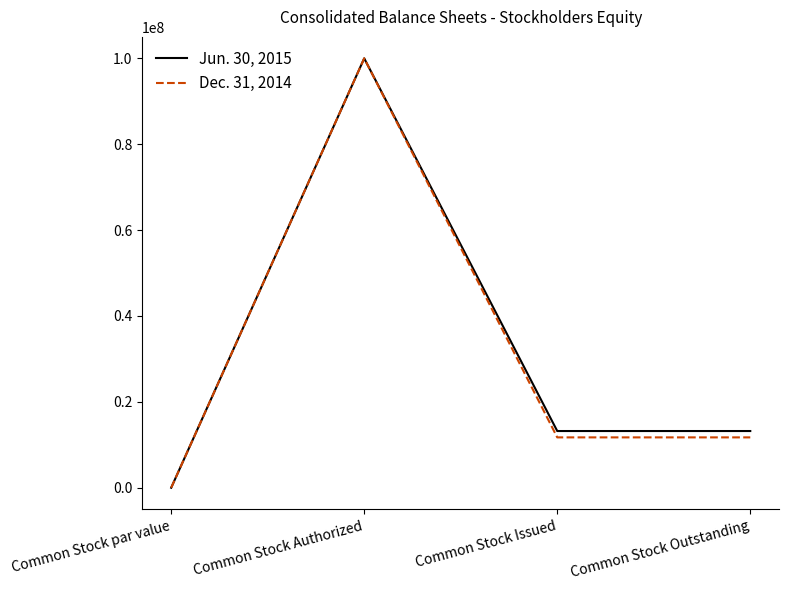

What is the sum of the Jun. 30, 2015 values at Common Stock Authorized and Common Stock Issued?

113205450